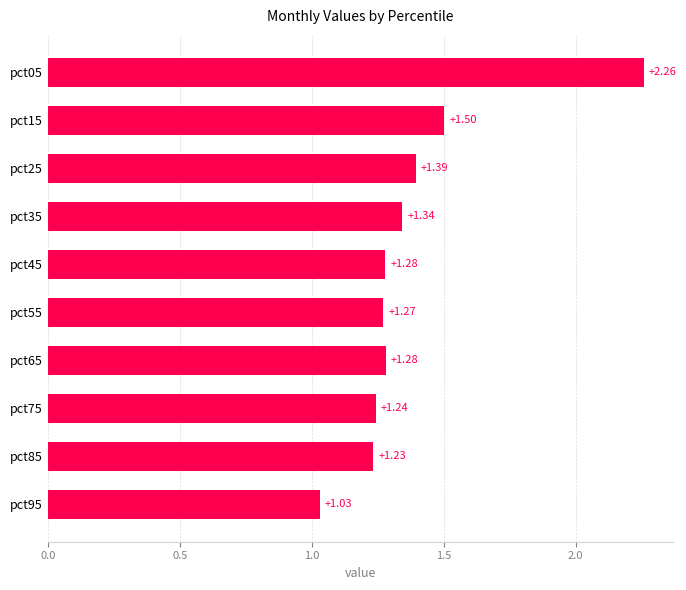

What is the average value?

1.4